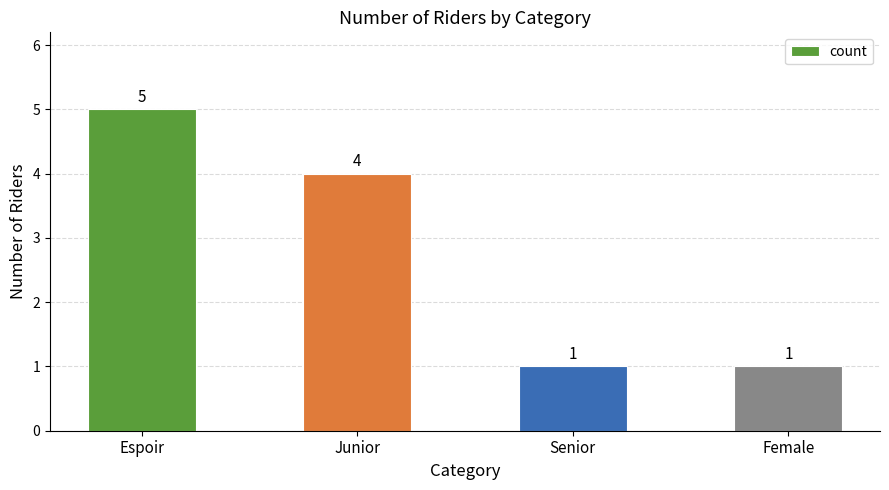

What is the difference between the maximum and minimum values?

4